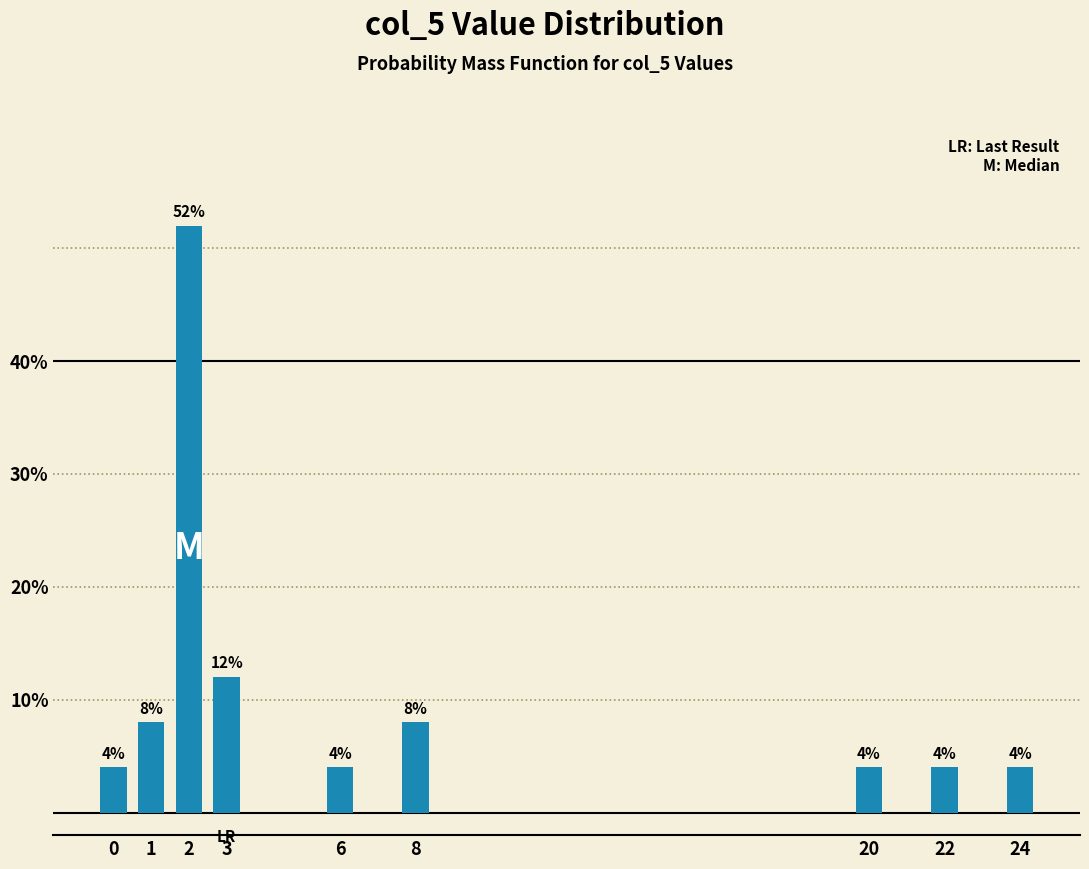

Reading right to left, what are all the values shown in this chart?

4	4	4	8	4	12	52	8	4